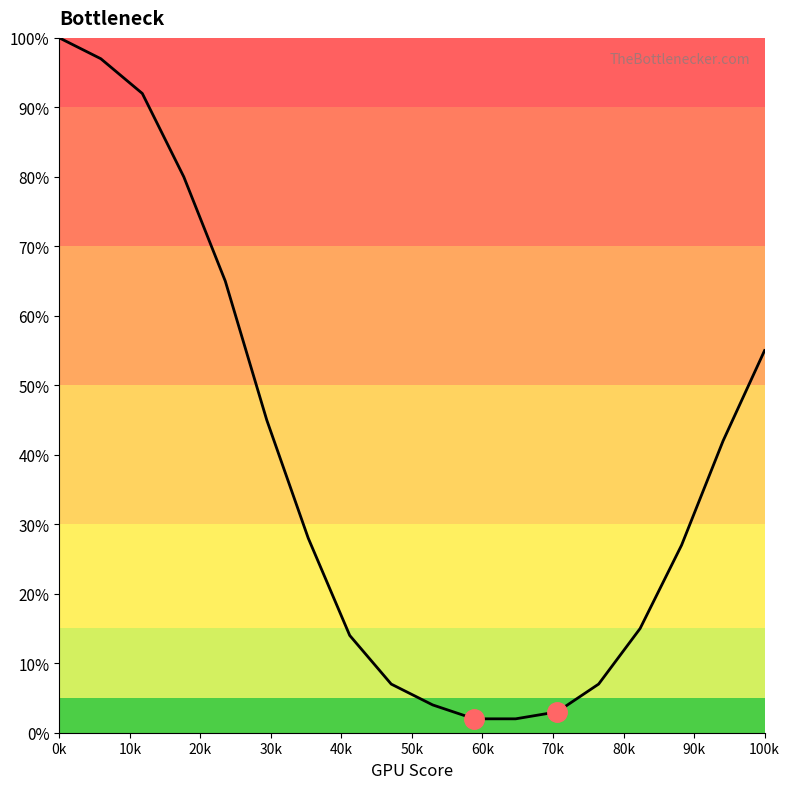

What is the greatest value displayed?

100